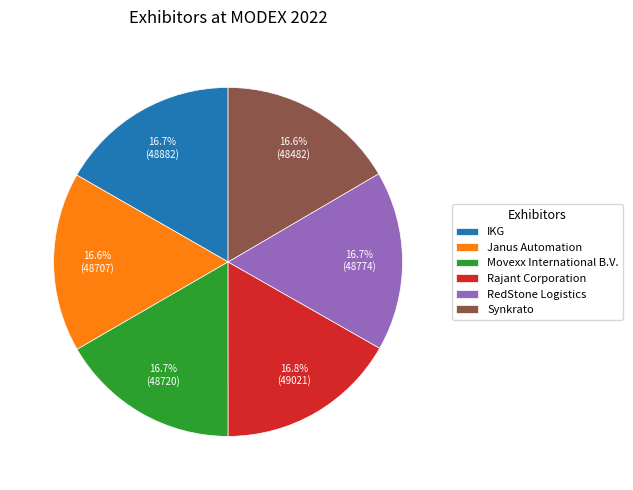

Count the number of slices in the pie.

6